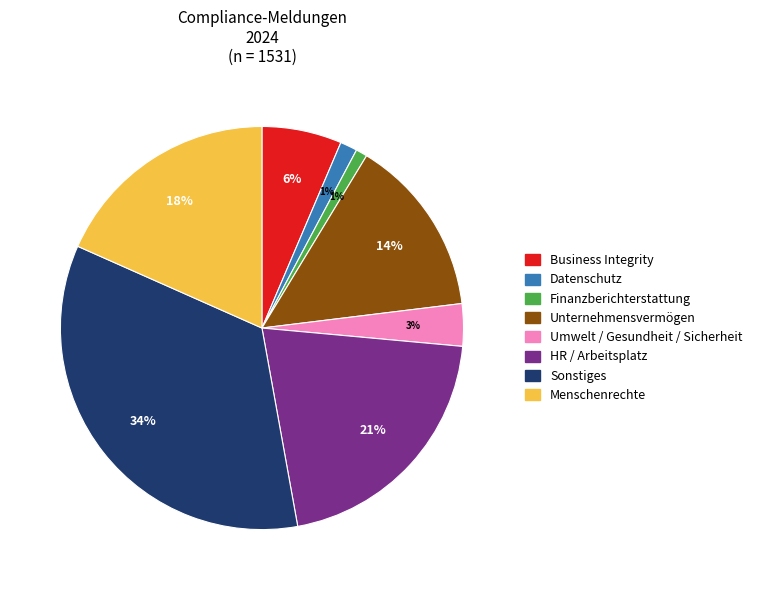

True or false: Datenschutz accounts for 11% of the total.

False